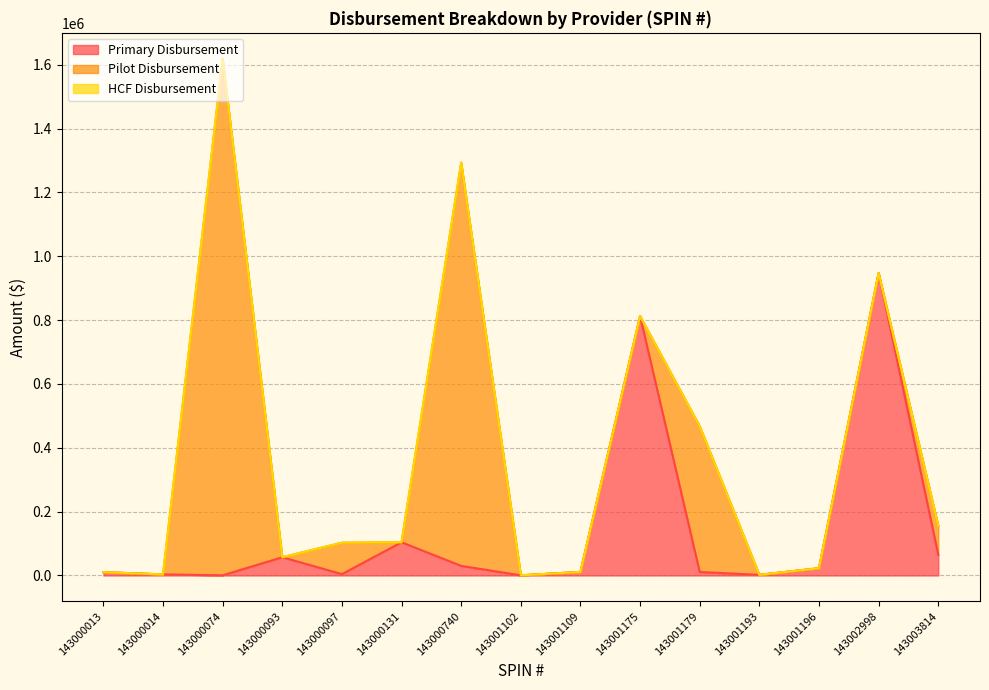

At how many categories does at least one series exceed 286980?

5